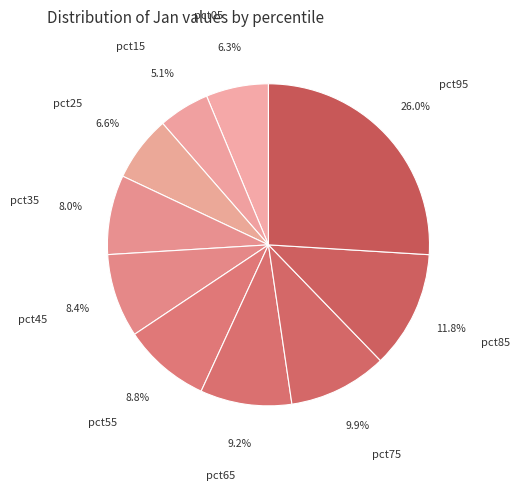

What percentage is the pct65 slice, to the nearest percent?

9%